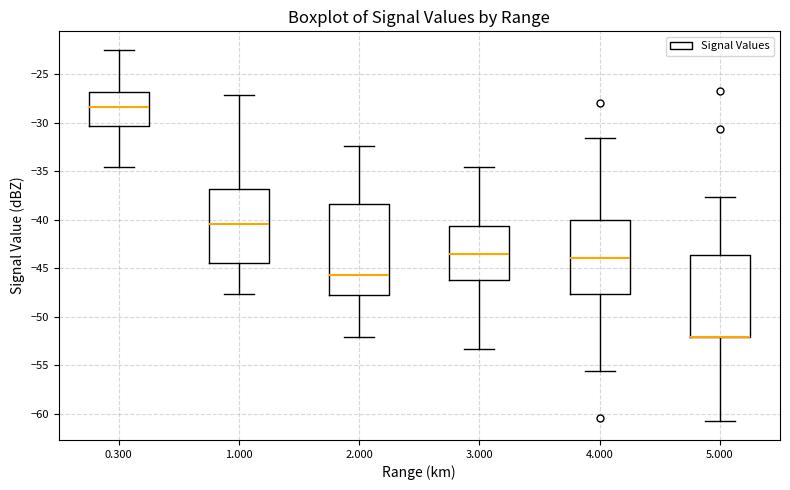

Where is the upper edge of the box at x = 1.000 on the y-axis? The values are not printed on the chart, so give them approximately, as read against the axis.

-37.0